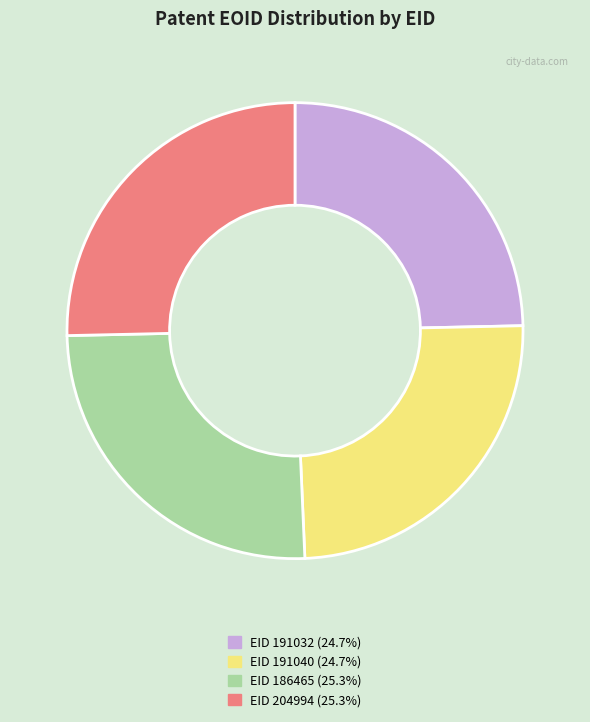

True or false: EID 191040 accounts for 25% of the total.

True